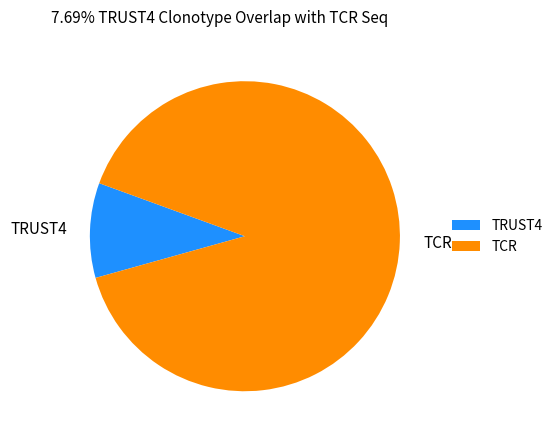

Is the sum of TRUST4 and TCR greater than half?

Yes